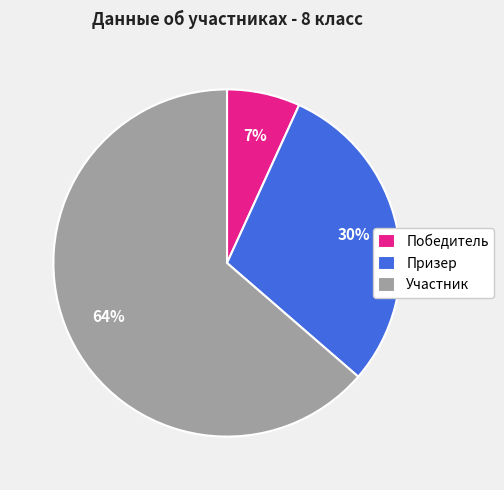

The Участник slice represents 64% of the pie. True or false?

True